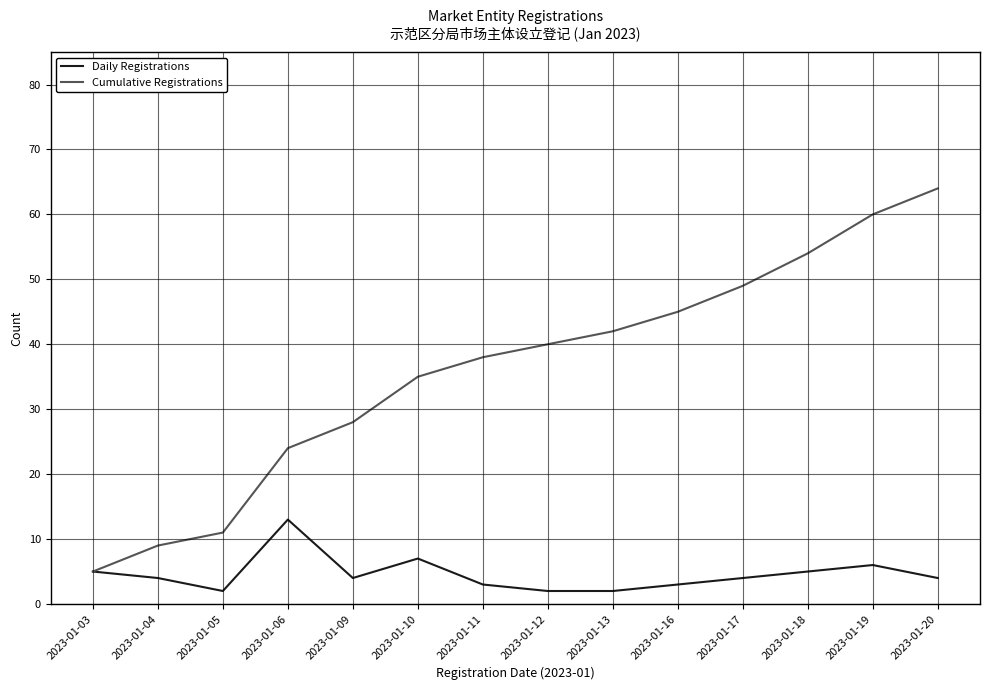

What are all the series names shown in the legend?

Daily Registrations, Cumulative Registrations